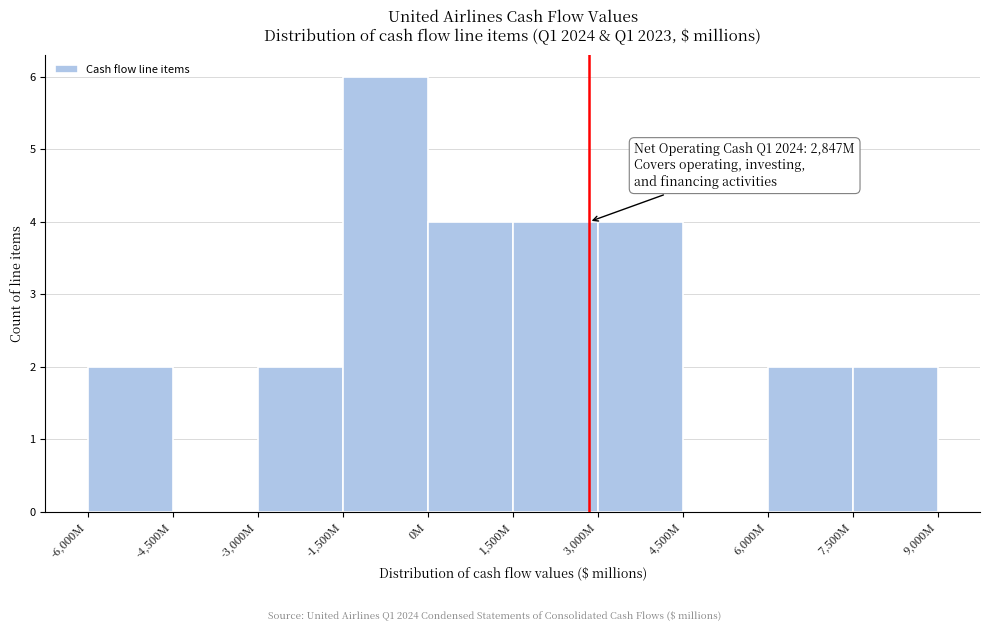

Reading right to left, list all the values displayed in this chart.

7,500M=2	6,000M=2	4,500M=0	3,000M=4	1,500M=4	0M=4	-1,500M=6	-3,000M=2	-4,500M=0	-6,000M=2